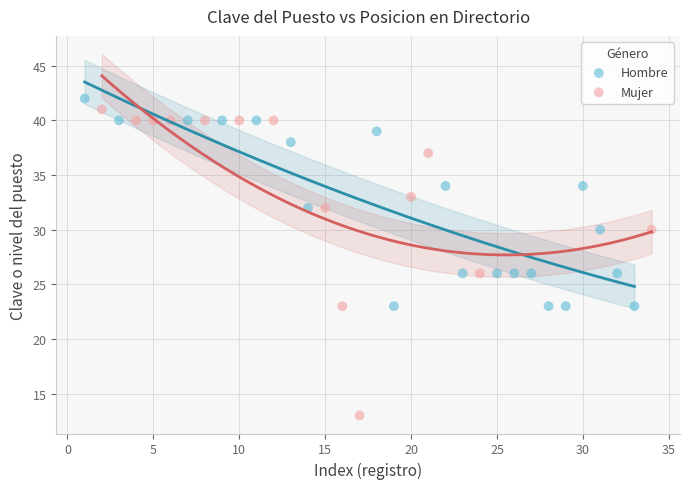

Which series has the largest Y range (max minus min)?

Mujer